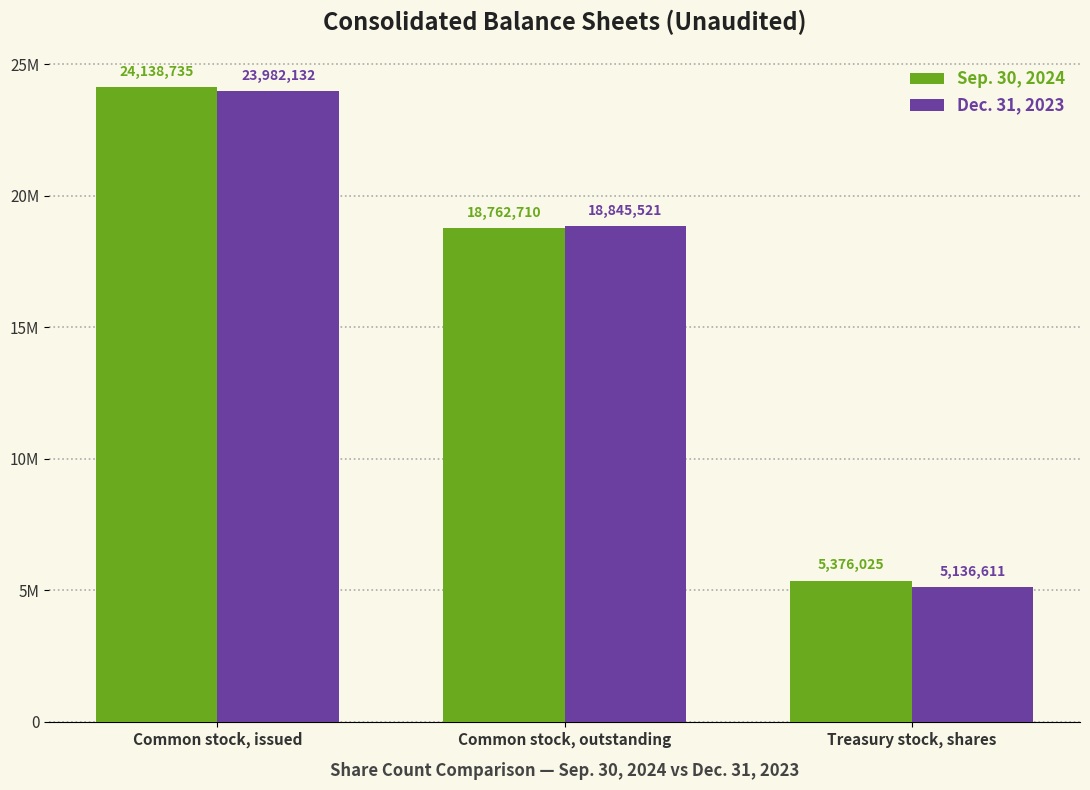

How many Dec. 31, 2023 values are between 5136611 and 23982132?

3